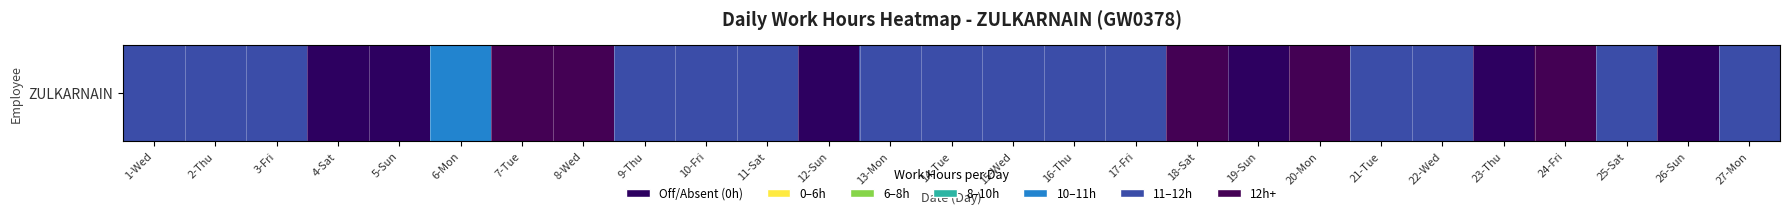

Between 26-Sun and 1-Wed, which is larger?

1-Wed